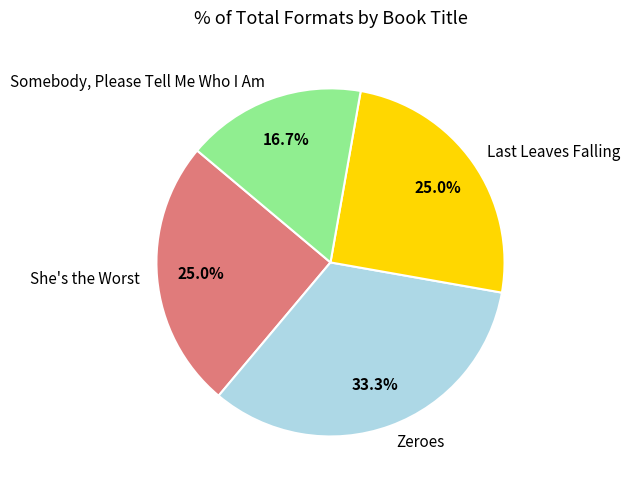

Is it true that Somebody, Please Tell Me Who I Am is 17% of the pie?

True